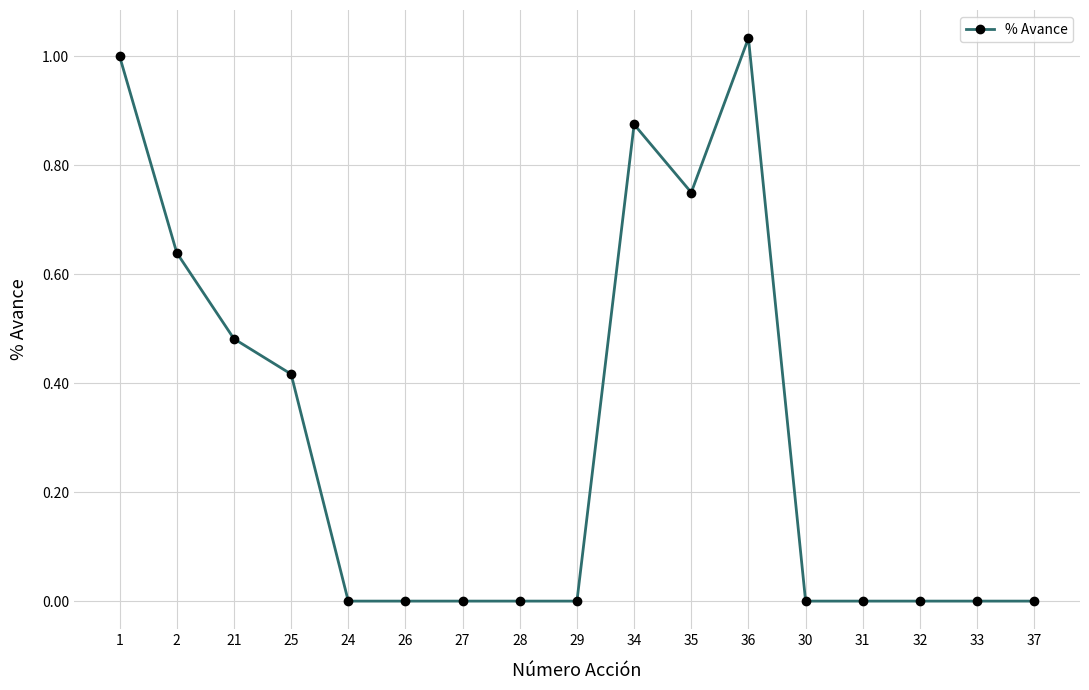

Which label corresponds to the largest value in the chart?

36